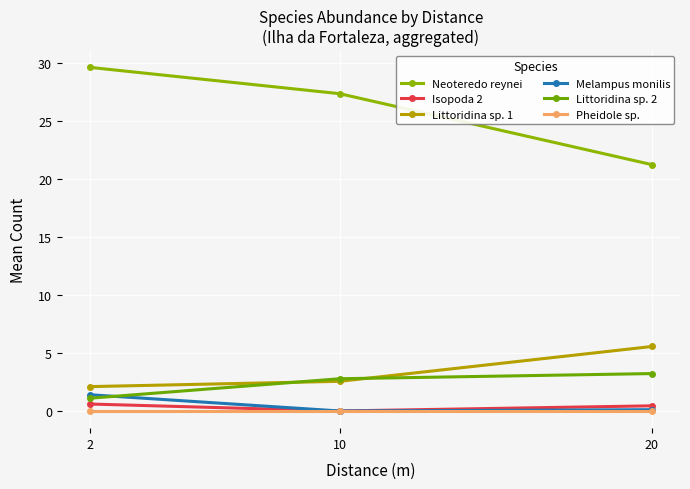

The value of Isopoda 2 at 10 is 0.0. True or false?

True